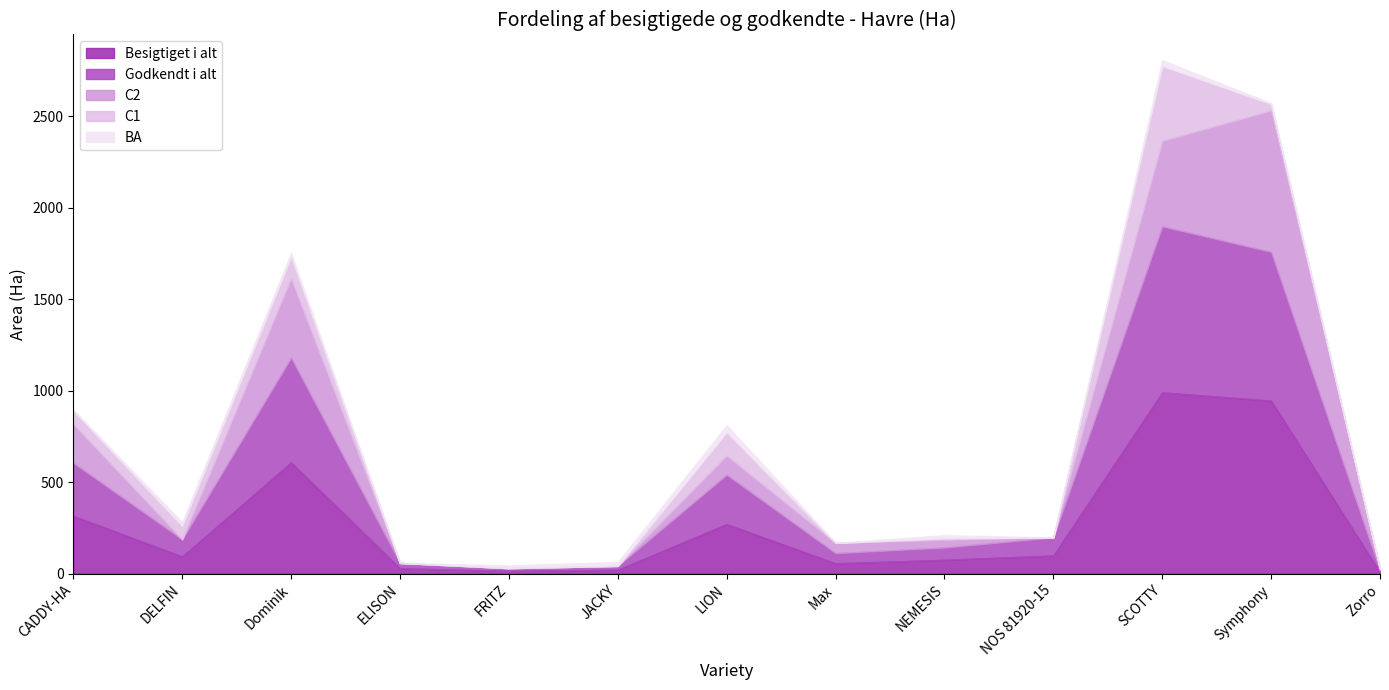

What is the difference between the maximum and second lowest values in the Godkendt i alt series?

893.4